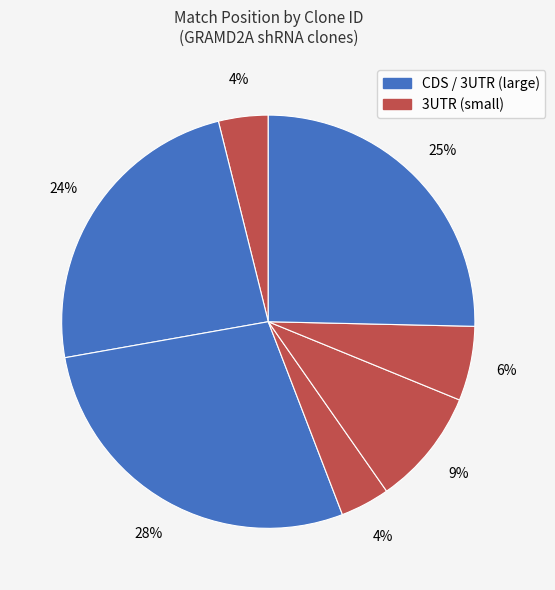

How many slices are in this pie chart?

7